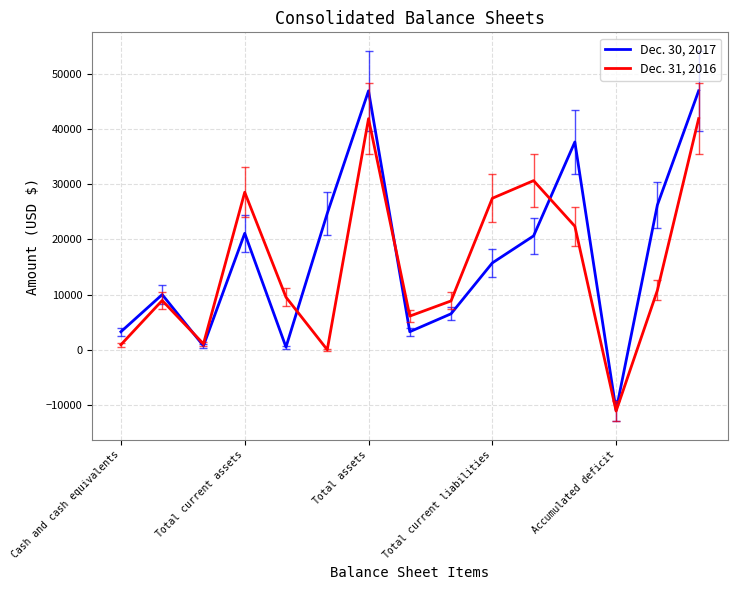

In Dec. 30, 2017, how many points are lower than both neighbors (excluding endpoints)?

4